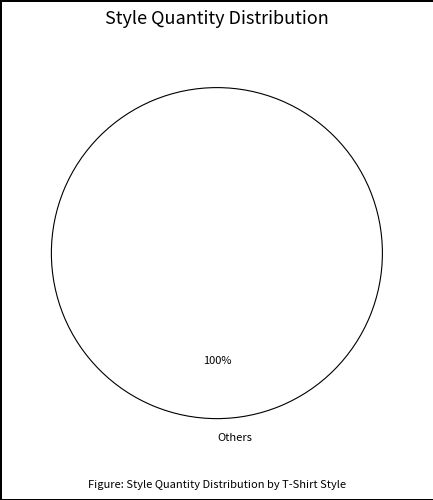

Rank the categories by value from lowest to highest.

Others